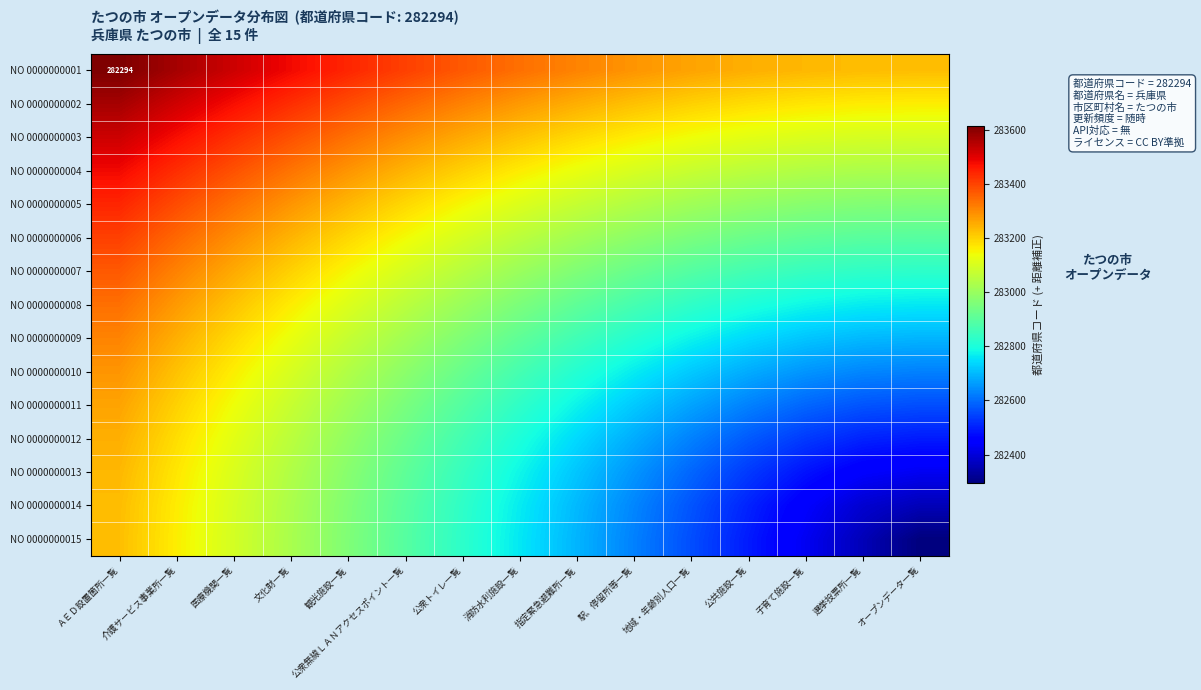

How many distinct data groups are displayed?

15